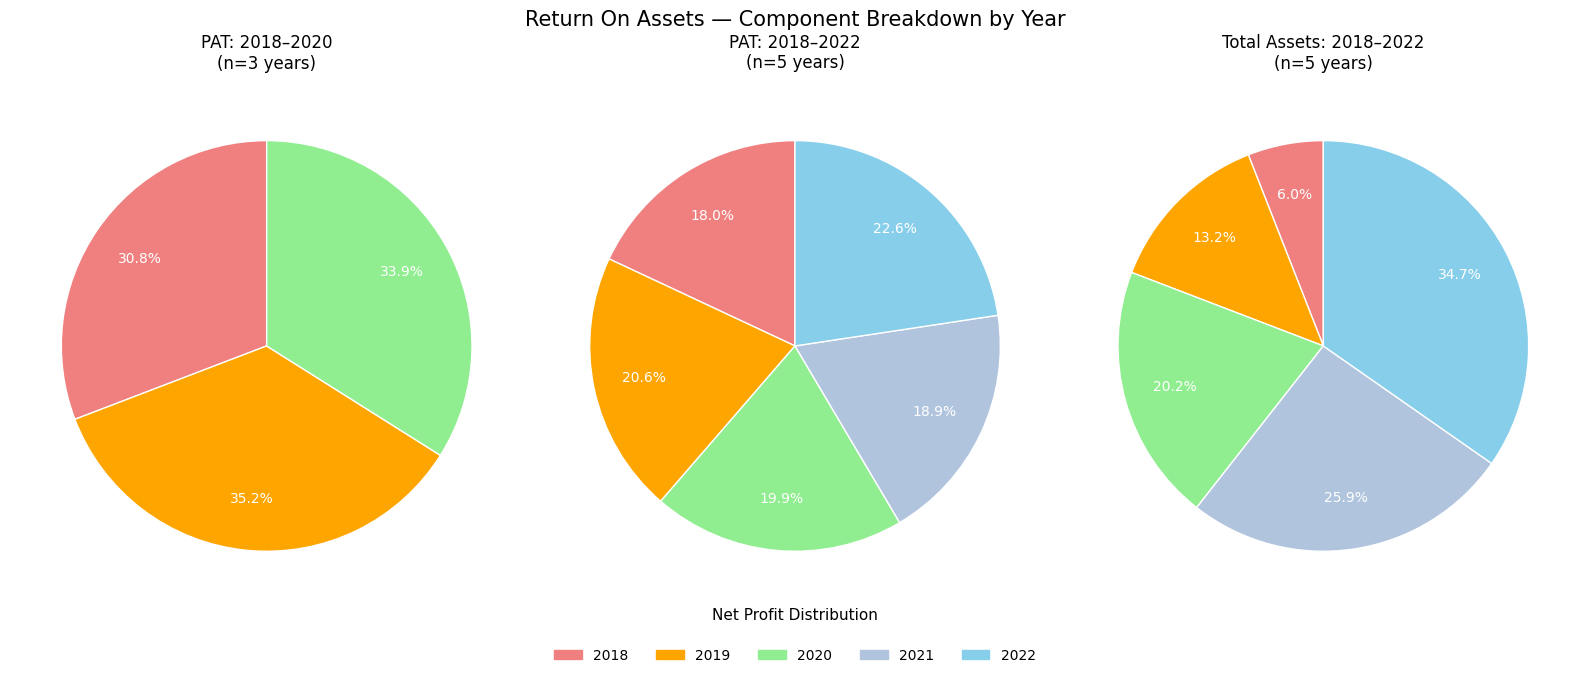

How many slices are in this pie chart?

5